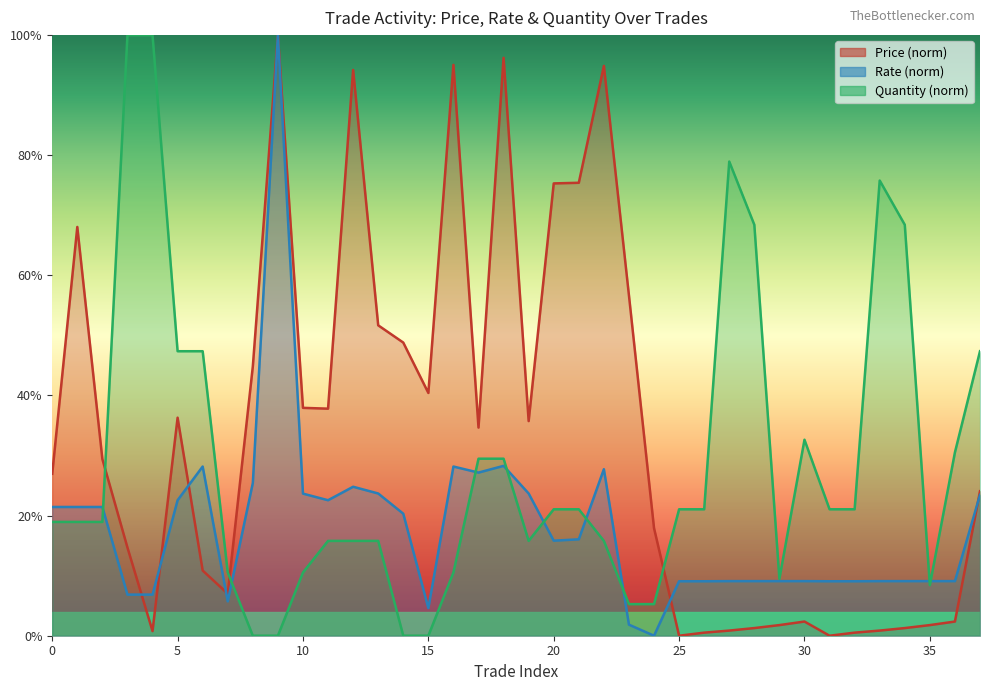

Between 22 and 27, which series saw the biggest shift?

Price